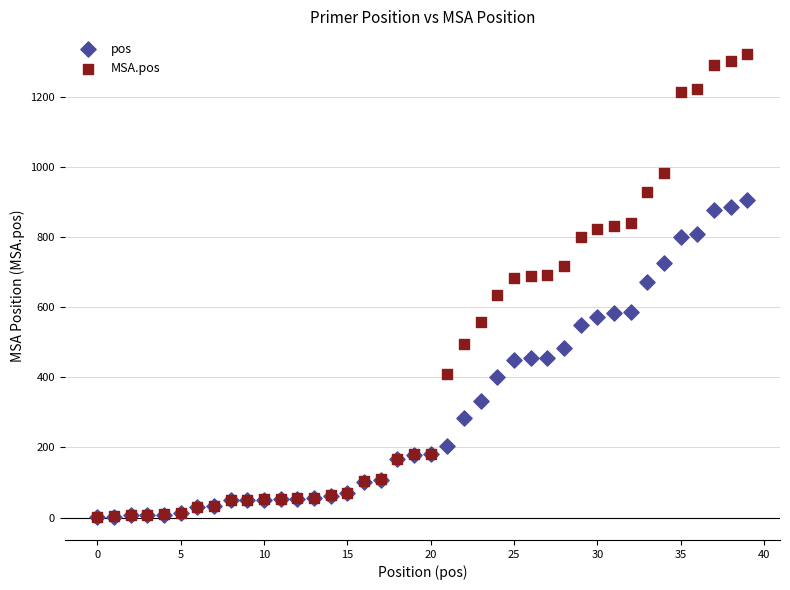

What are all the series names shown in the legend?

pos, MSA.pos